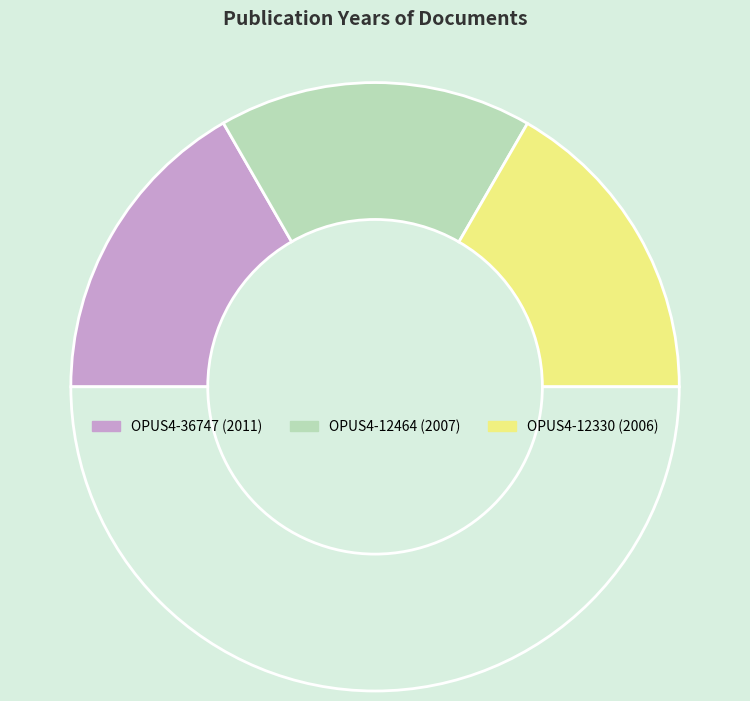

Count the number of slices in the pie.

4